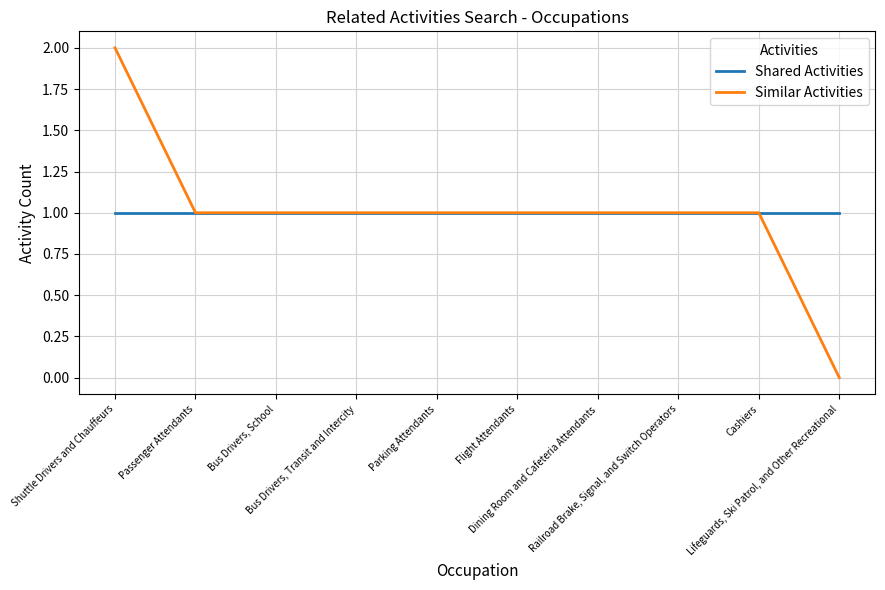

List the series in order of their peak value, highest first.

Similar Activities, Shared Activities